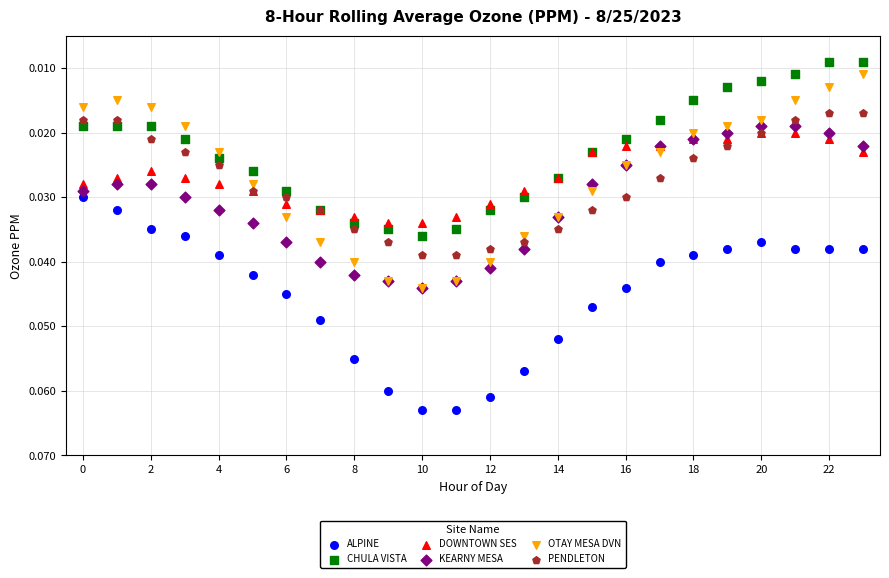

Which series reaches the maximum Y coordinate?

ALPINE